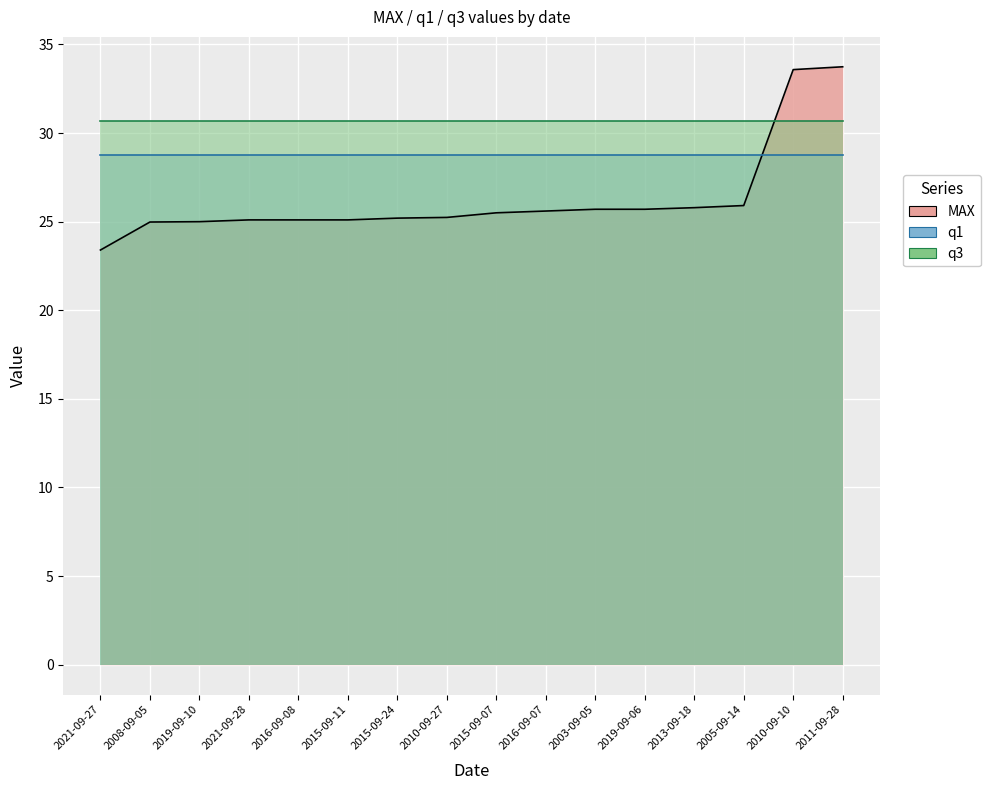

What is the label of the 13th point from the left?

2013-09-18